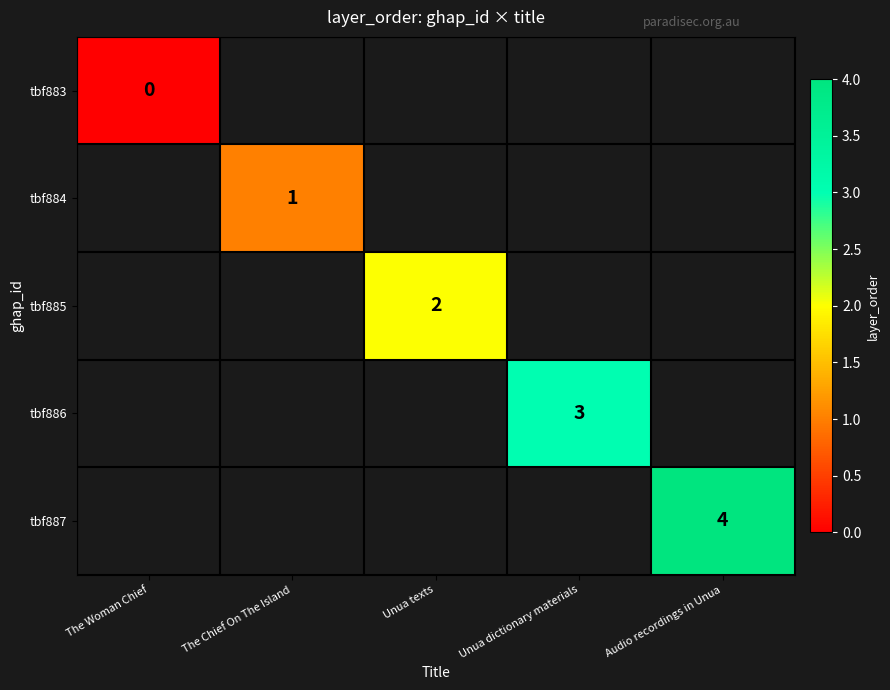

The tbf884 series shows 0 at The Chief On The Island. True or false?

False